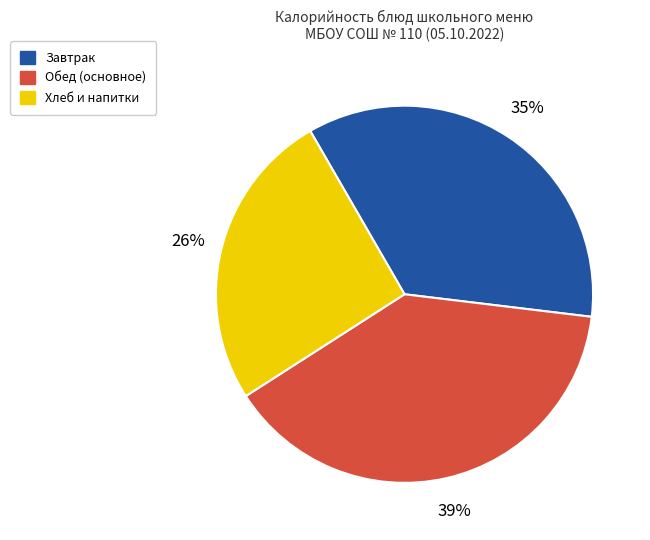

How many slices are in this pie chart?

3